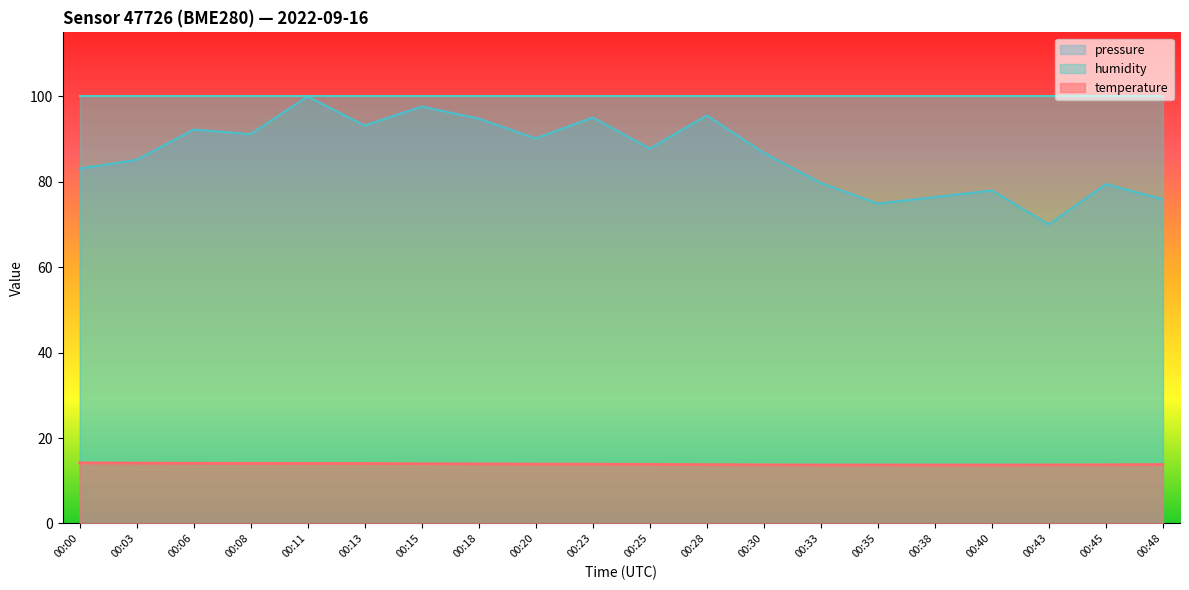

True or false: pressure_norm has a value of 100.0 at 00:11.

True